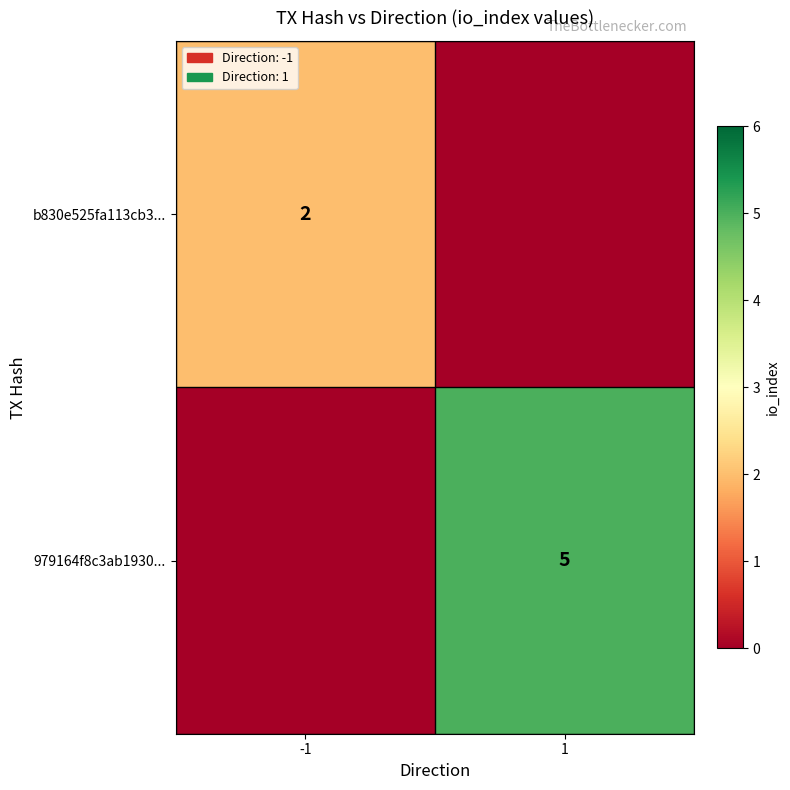

True or false: b830e525fa113cb3... has a value of 2 at -1.

True